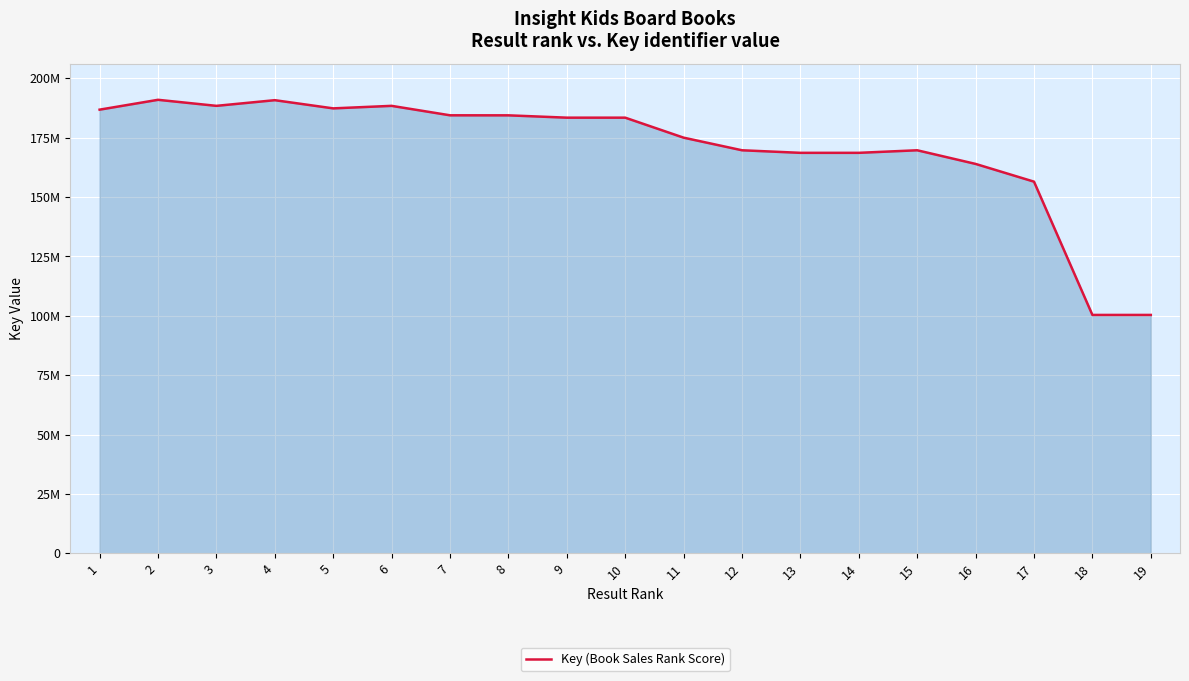

What is the sum of all values?

3241061029